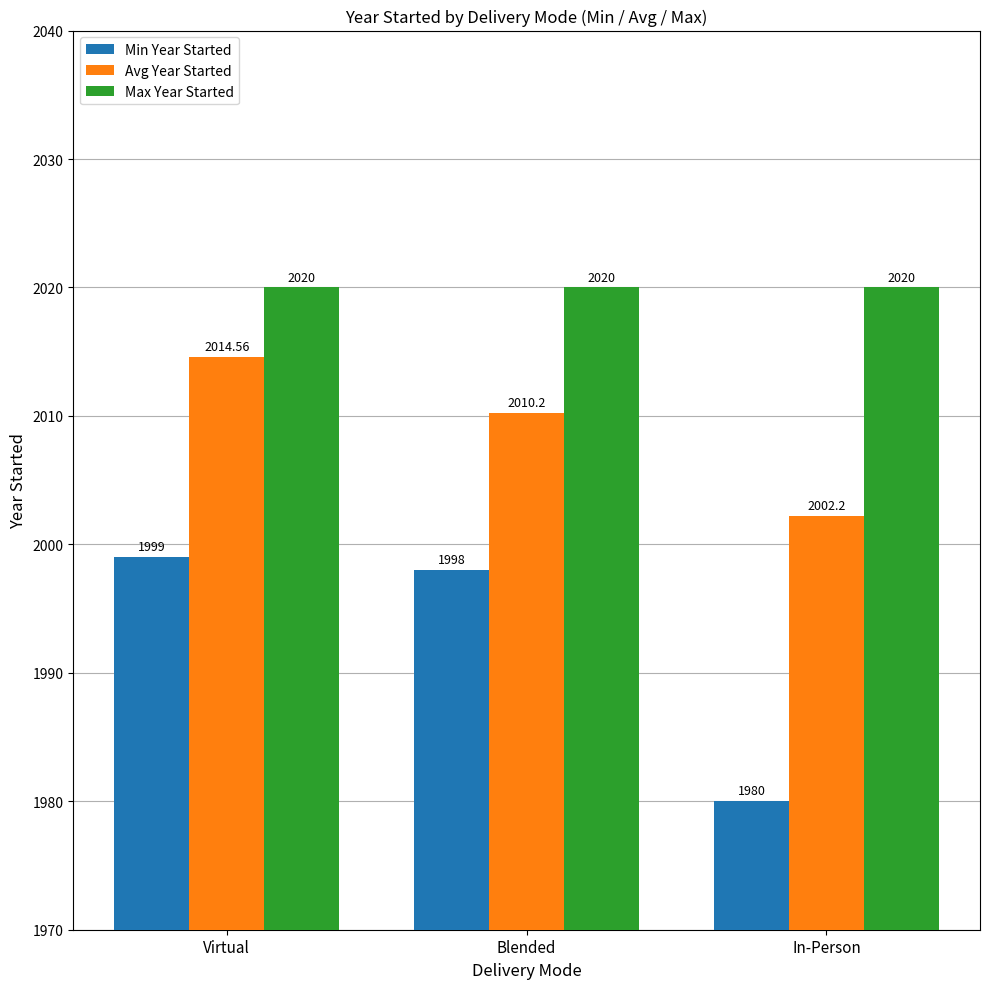

Where is Avg Year Started nearest to the value 2008?

Blended